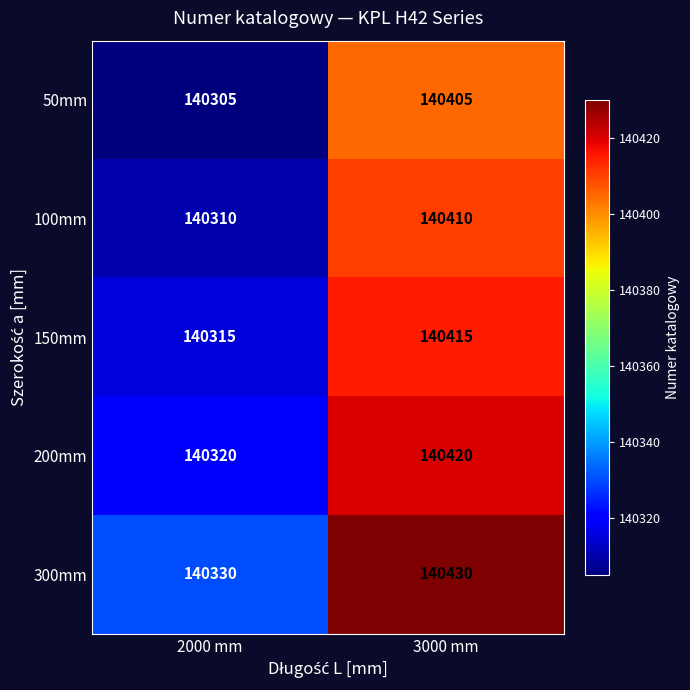

Rank the series by their average value, from highest to lowest.

300mm, 200mm, 150mm, 100mm, 50mm